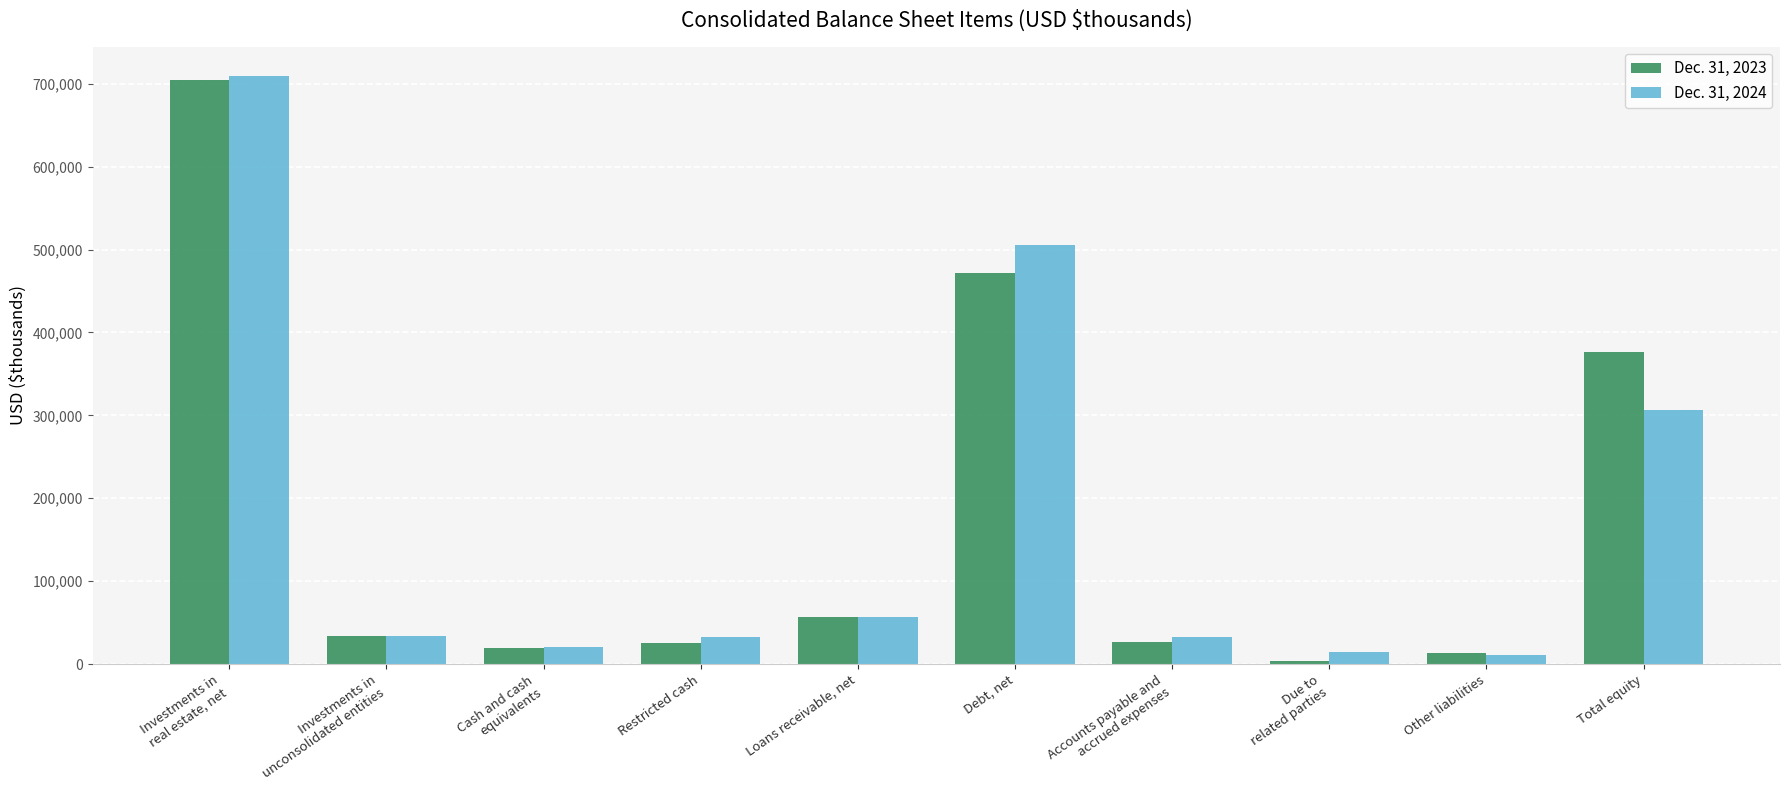

True or false: Dec. 31, 2023 has a value of 678697 at Debt, net.

False